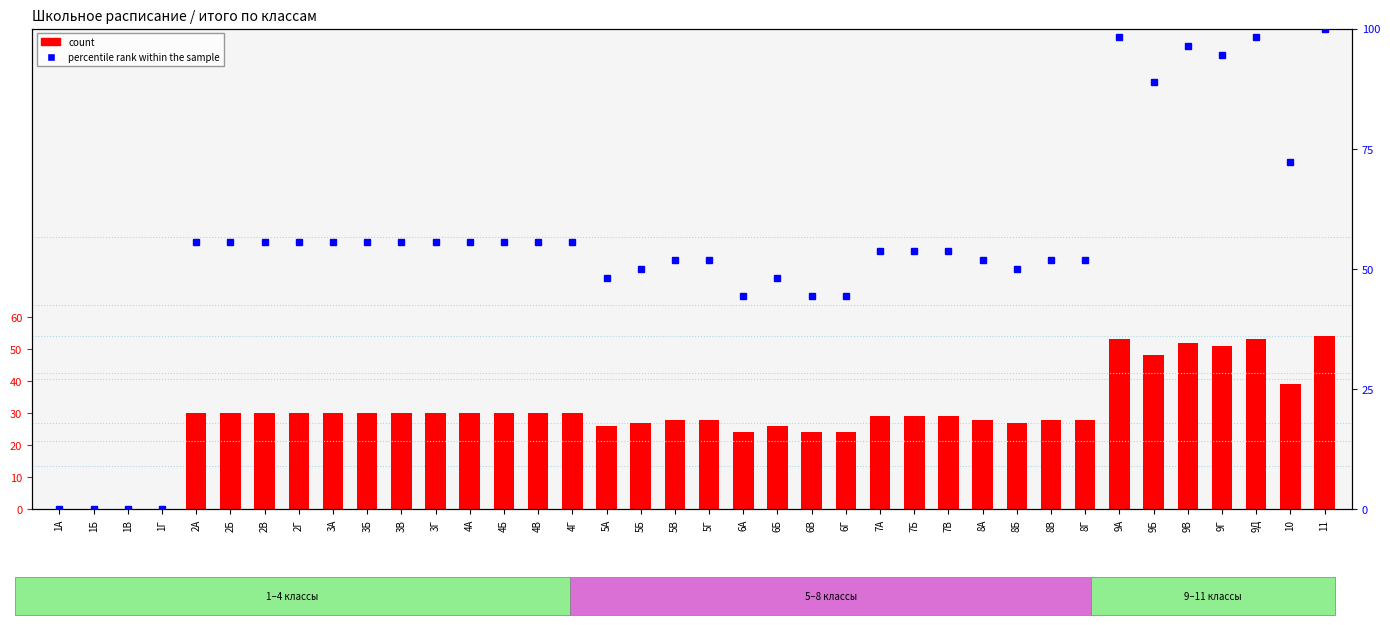

How many data points in percentile rank within the sample are less than 55?

19